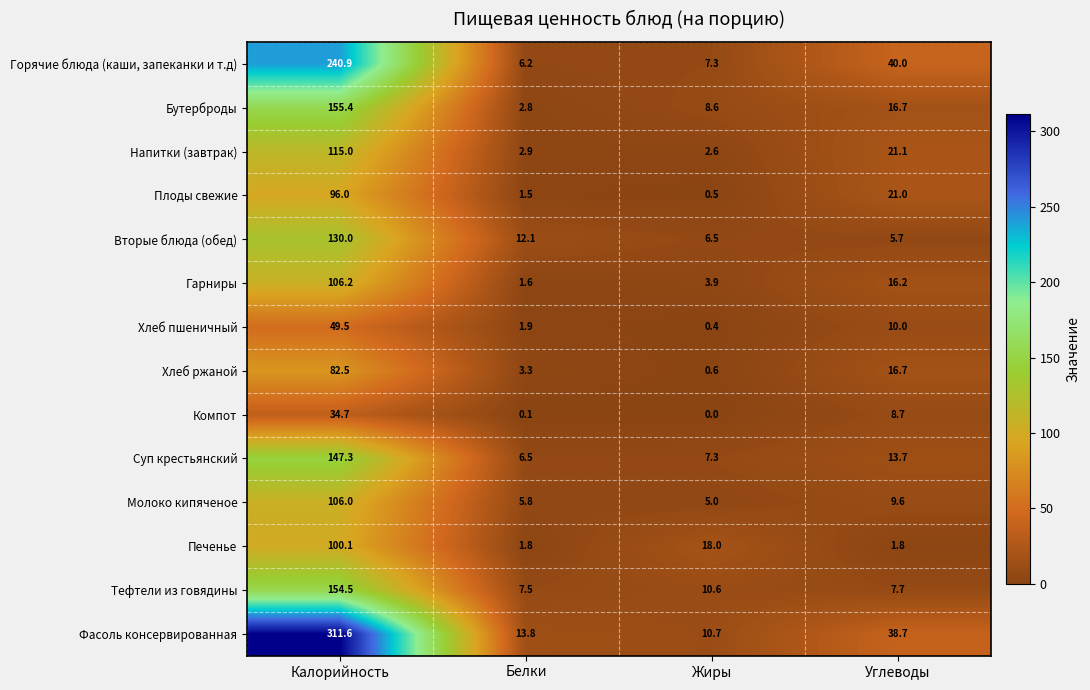

Rank the series by their maximum value, from highest to lowest.

Фасоль консервированная, Горячие блюда (каши, запеканки и т.д), Бутерброды, Тефтели из говядины, Суп крестьянский, Вторые блюда (обед), Напитки (завтрак), Гарниры, Молоко кипяченое, Печенье, Плоды свежие, Хлеб ржаной, Хлеб пшеничный, Компот